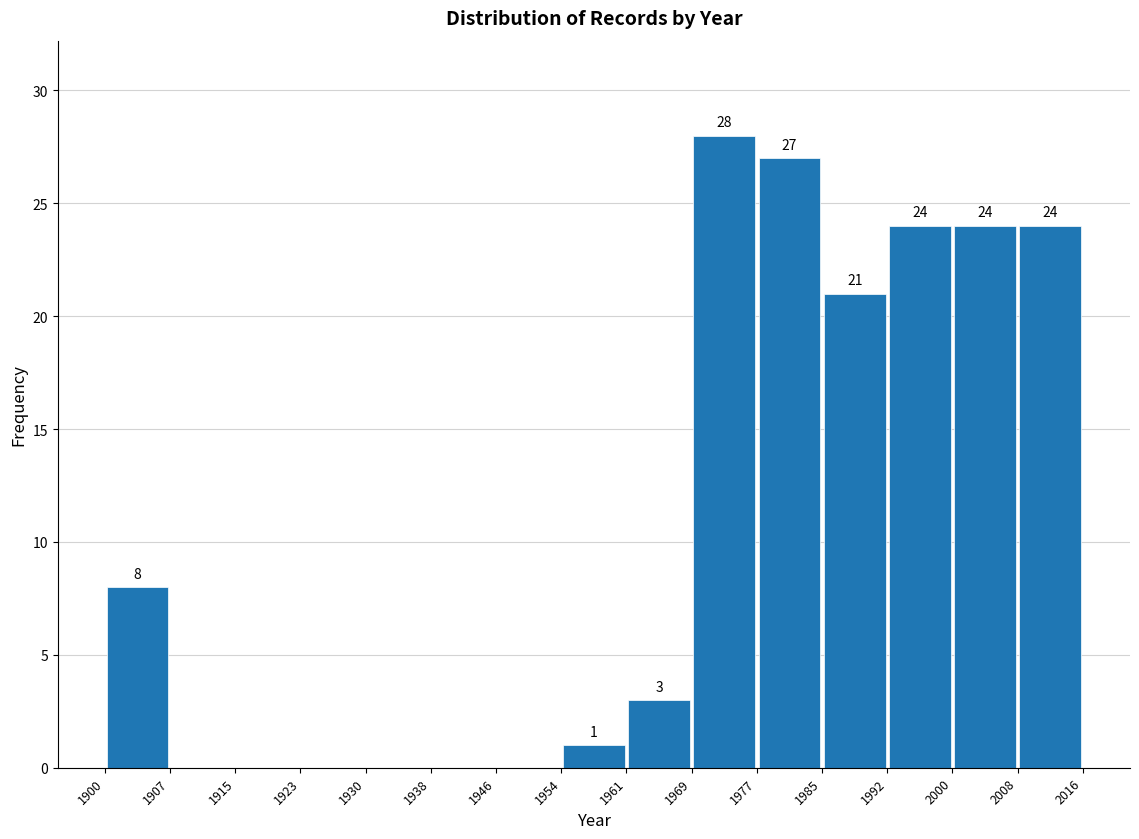

Over which range of the x-axis is the bar tallest?

1969 to 1977